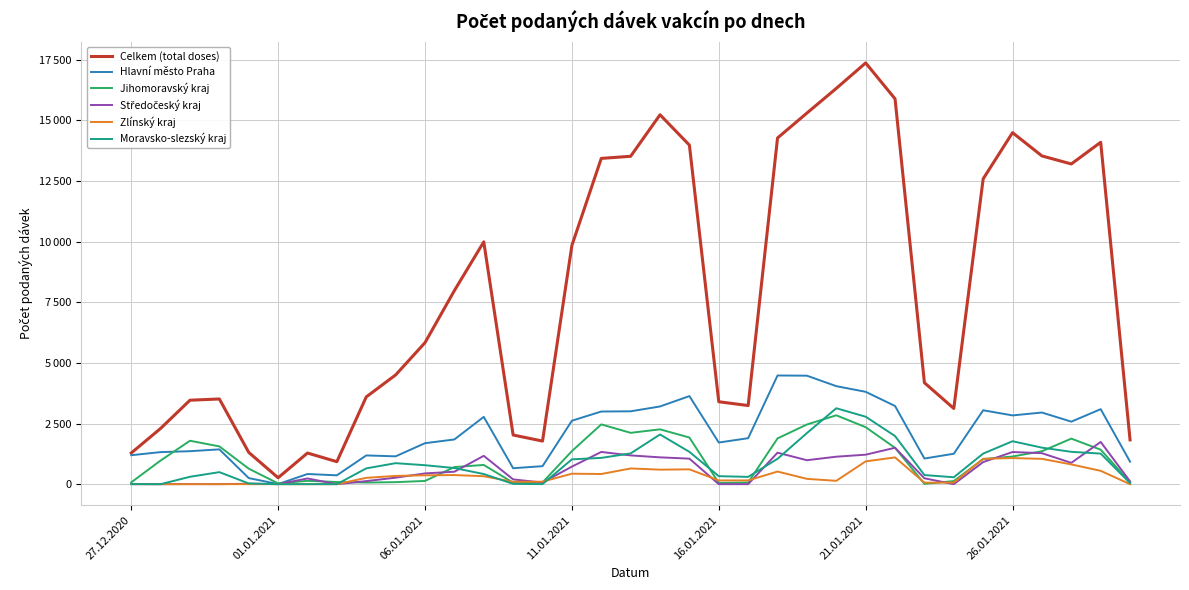

Is this an area chart (filled region under the line)?

No